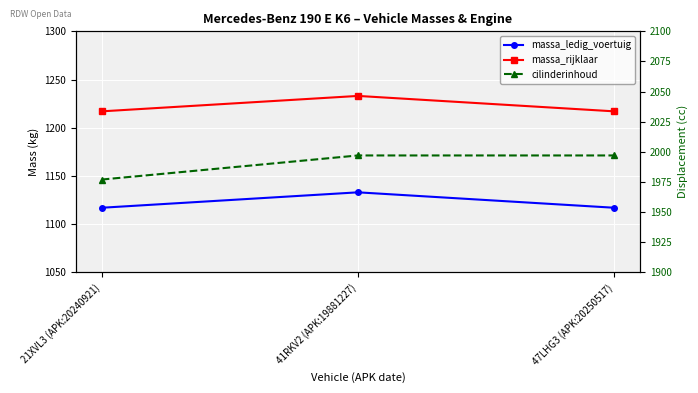

Read the massa_ledig_voertuig value at 41RKV2 (APK:19881227), to the nearest 10.

1130